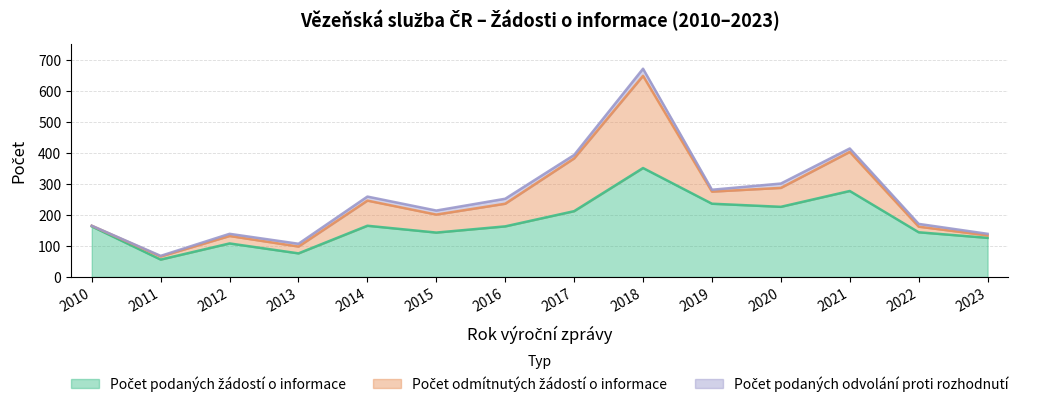

In Počet podaných odvolání proti rozhodnutí, how many points are higher than both neighbors (excluding endpoints)?

3